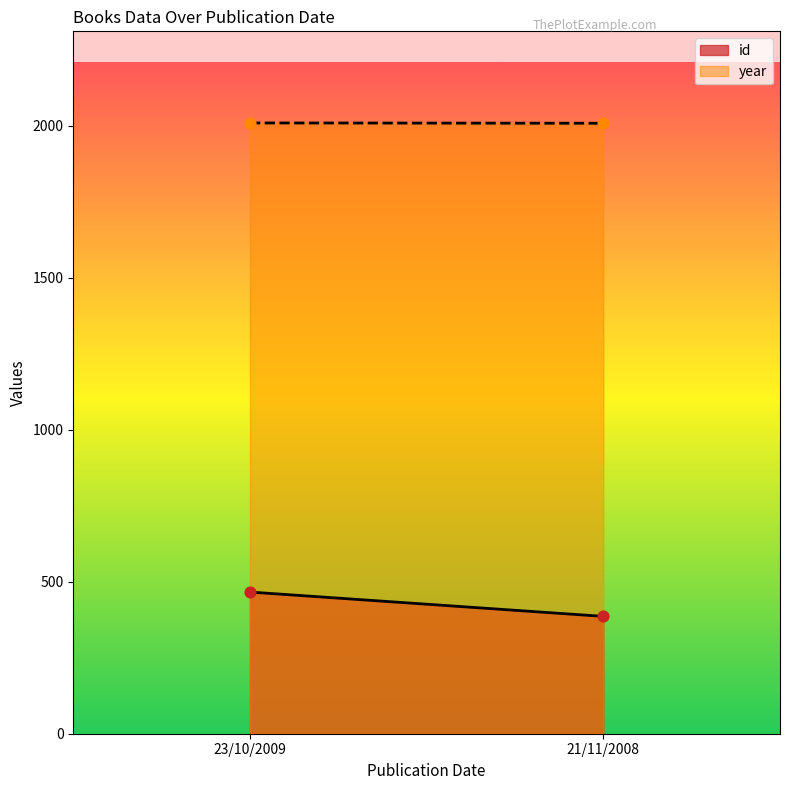

At how many categories does at least one series exceed 840?

2